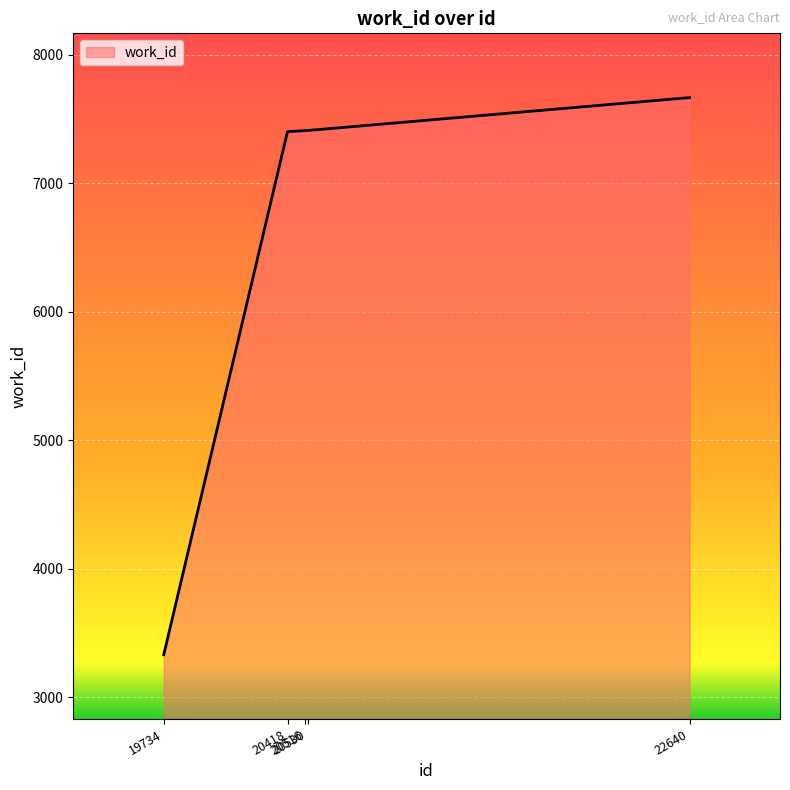

What is the approximate value at 19734, to the nearest 50?

3350